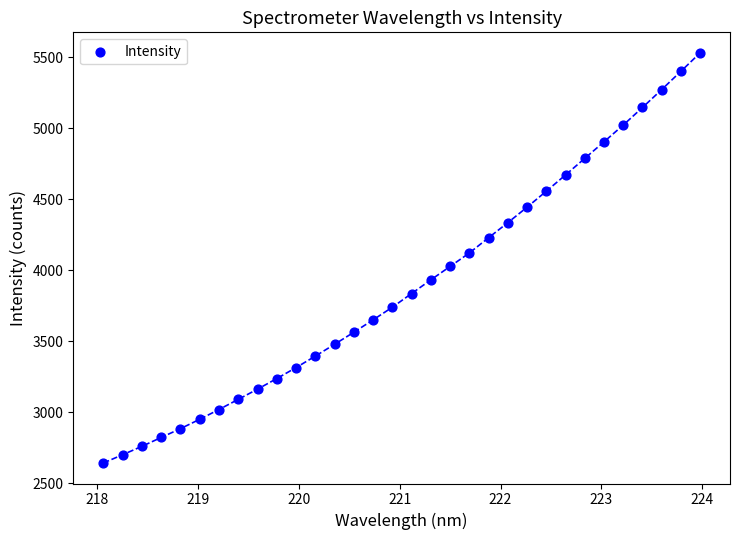

What is the range of X values (max minus min)?

5.9